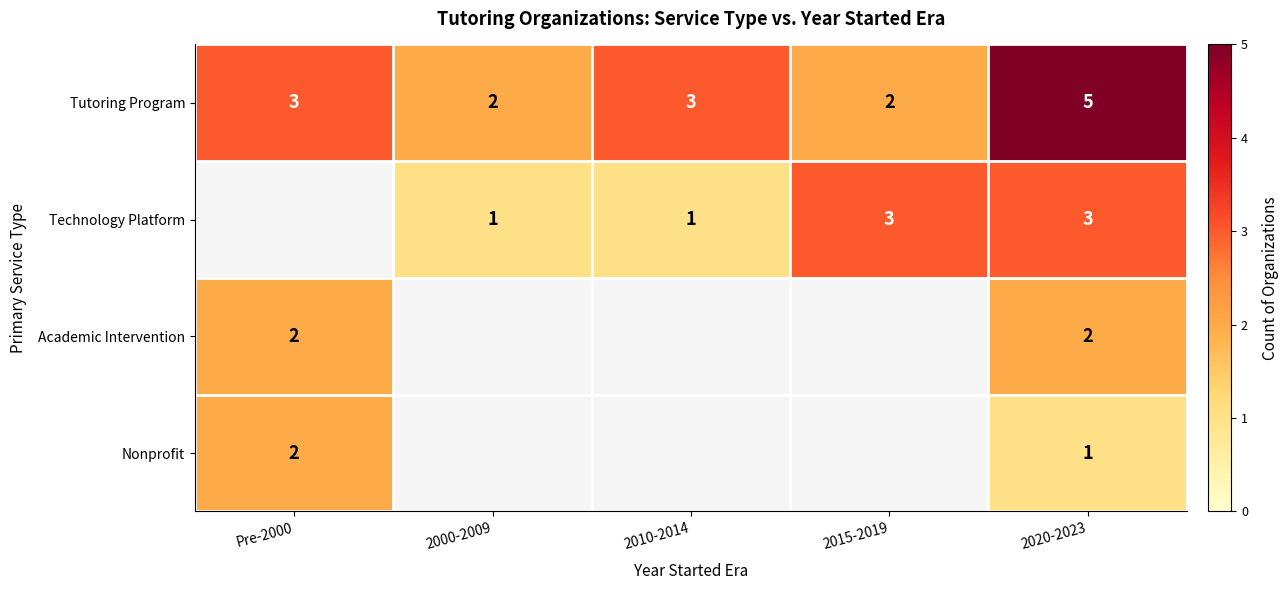

What is the maximum value for Tutoring Program?

5